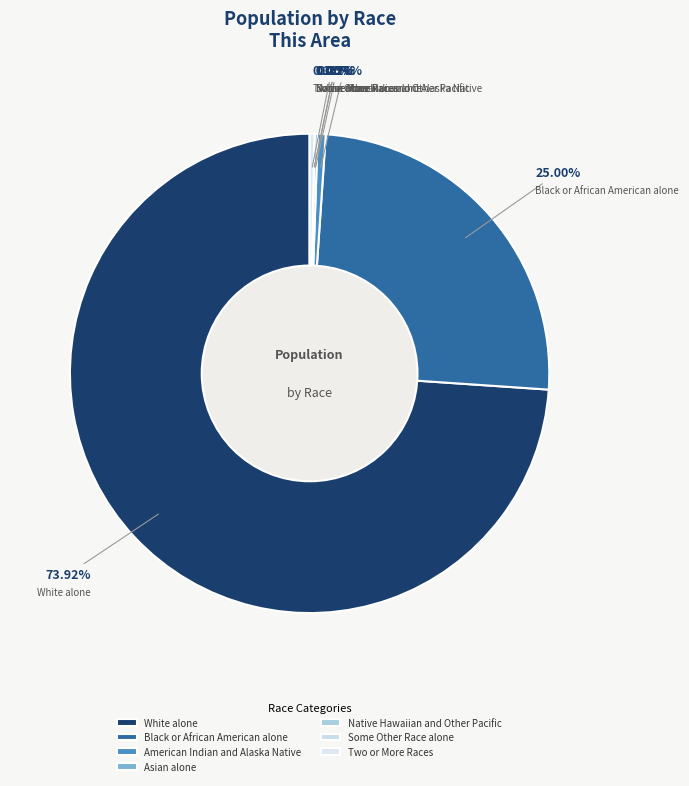

What is the change in value from Asian alone to Some Other Race alone?

-2